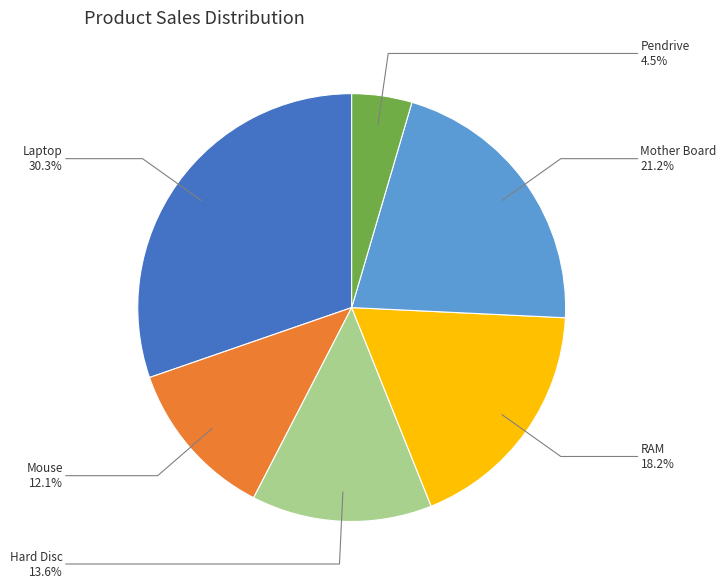

Between RAM and Hard Disc, which is larger?

RAM